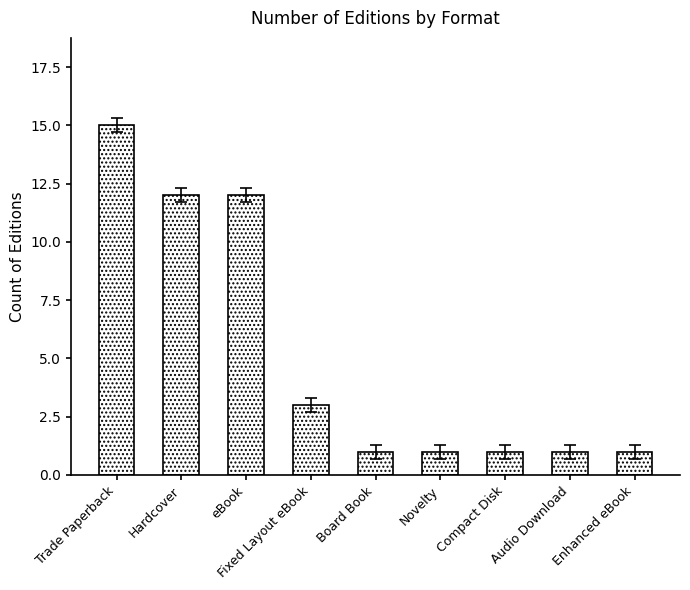

Is it true that the value at Fixed Layout eBook is 2?

False